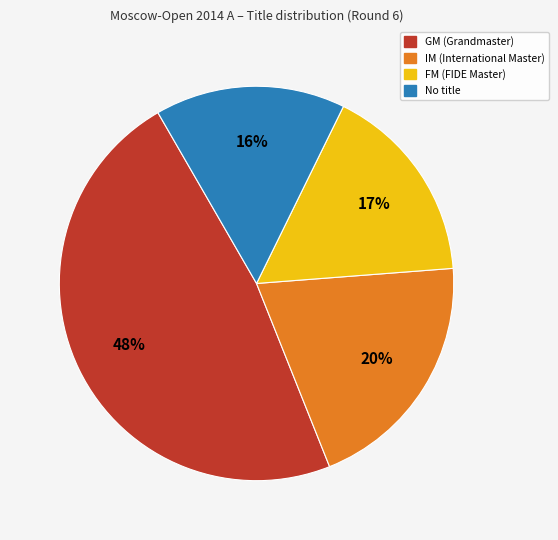

To the nearest percent, what is the average slice percentage?

25%